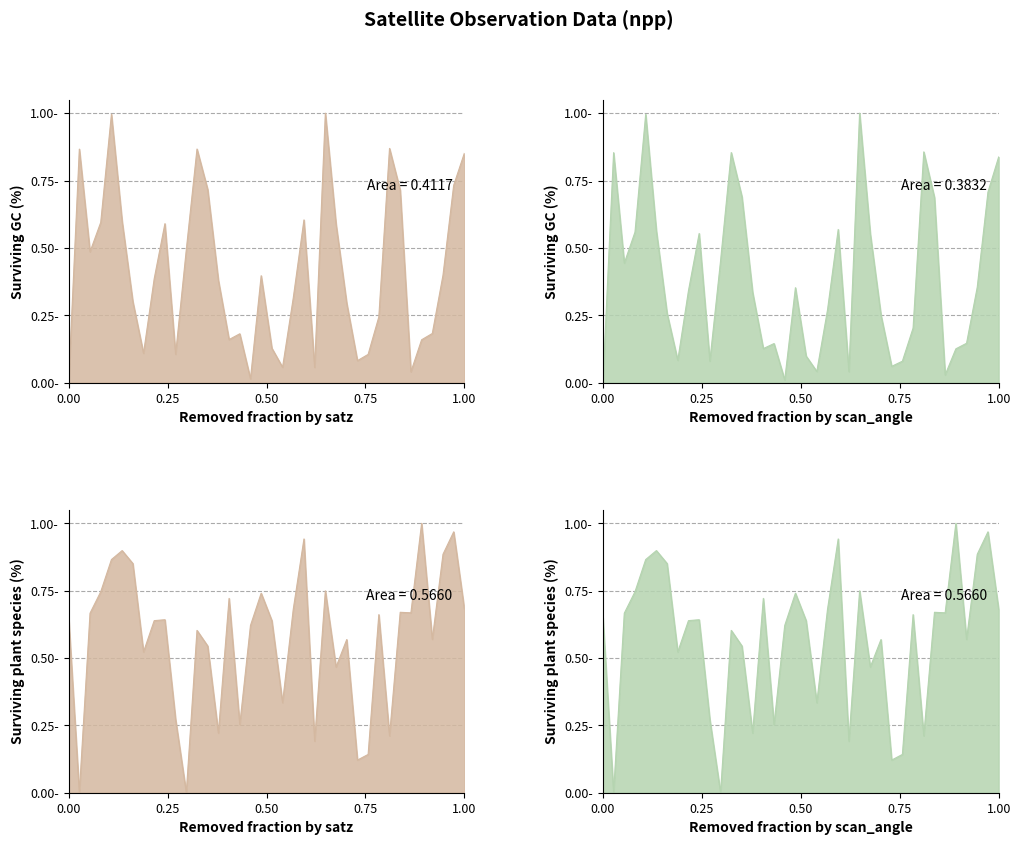

Is the value of scan_angle at 138092 greater than the value of satz at 132847?

No